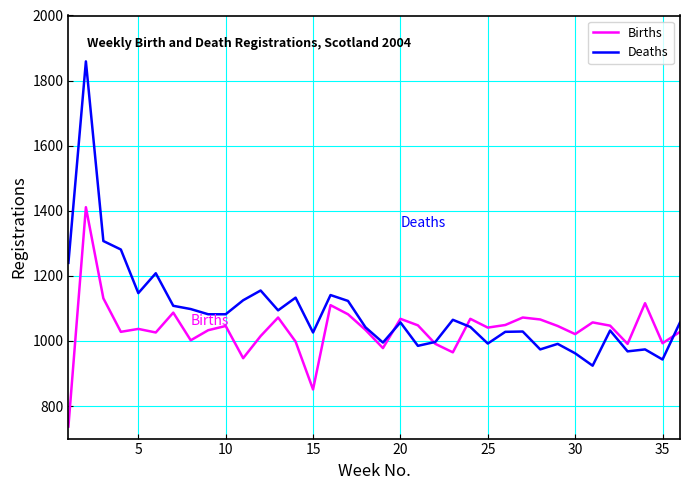

What is the maximum value for Deaths?

1859